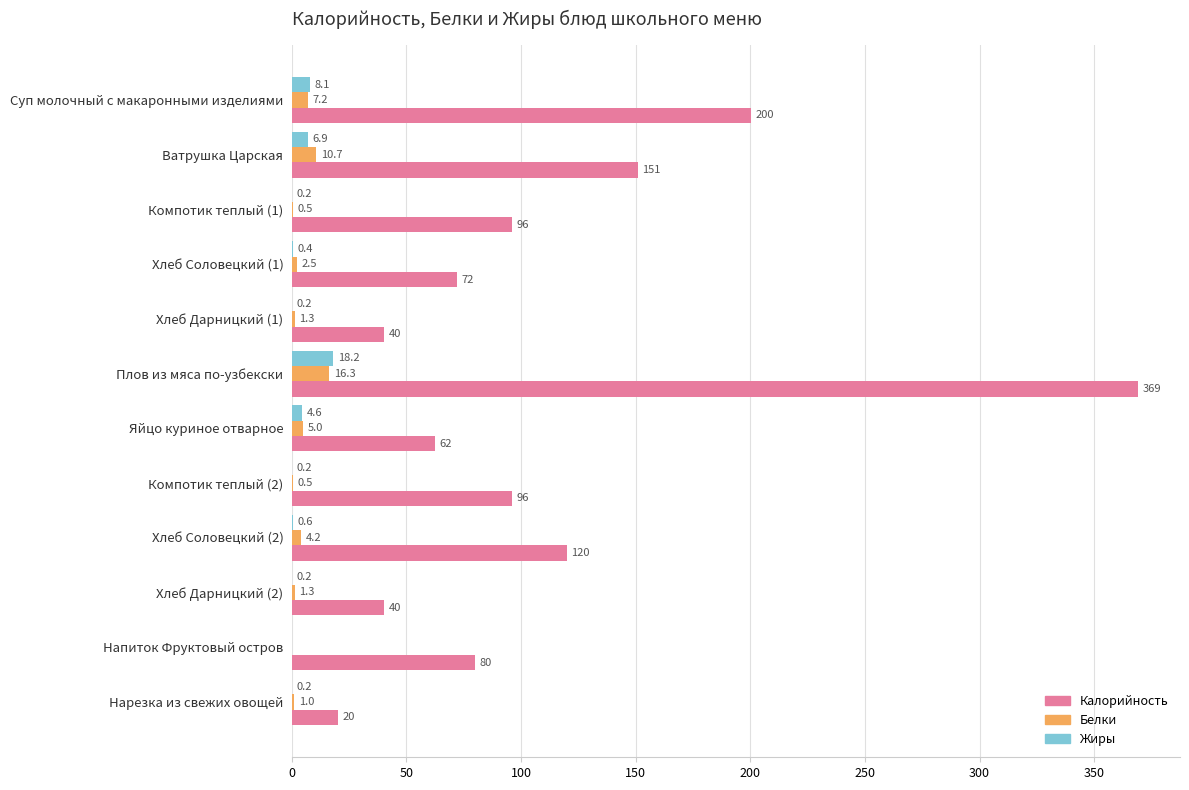

What is the sum of the Жиры values at Хлеб Соловецкий (2) and Яйцо куриное отварное?

5.2